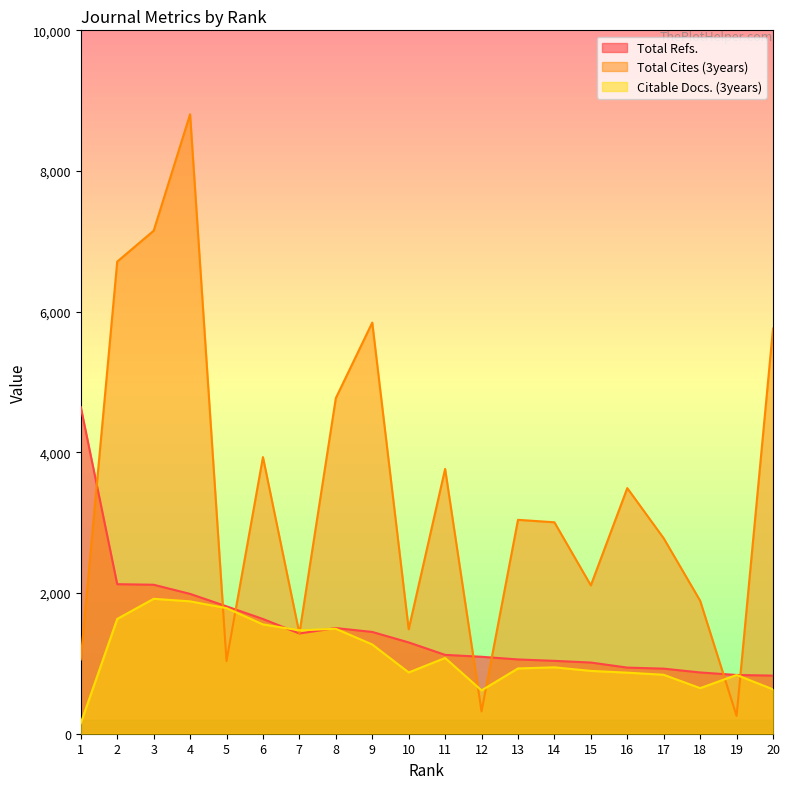

Which series has the widest spread of values?

Total Cites (3years)